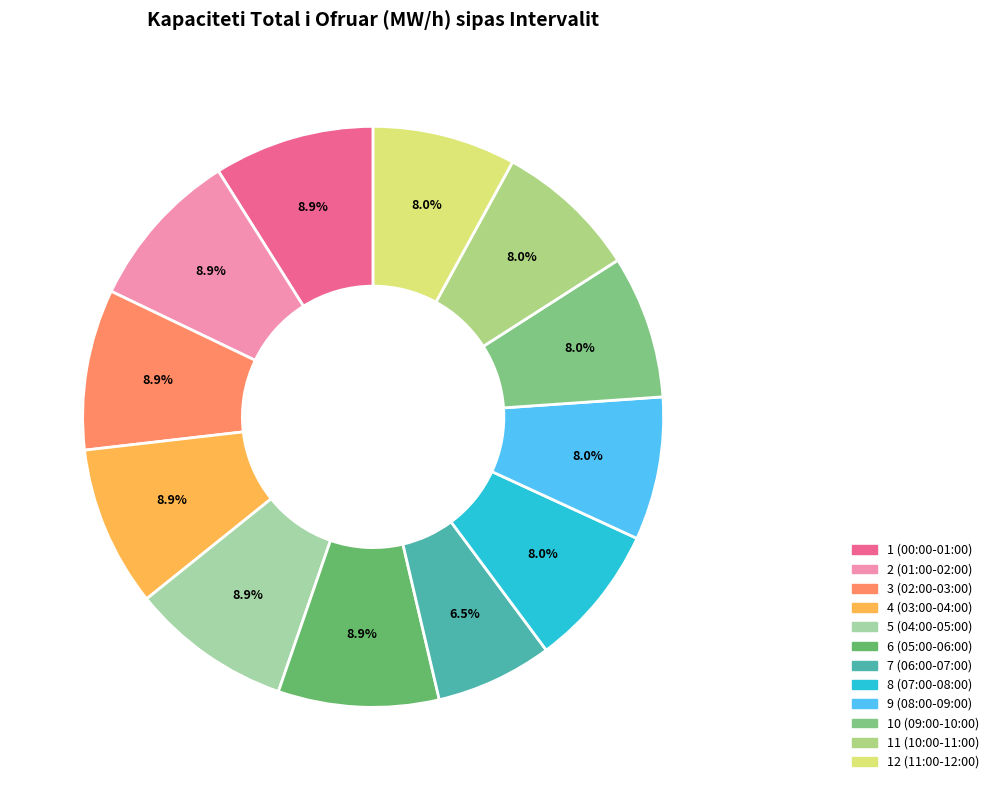

Which category has the smallest portion of the pie?

7 (06:00-07:00)